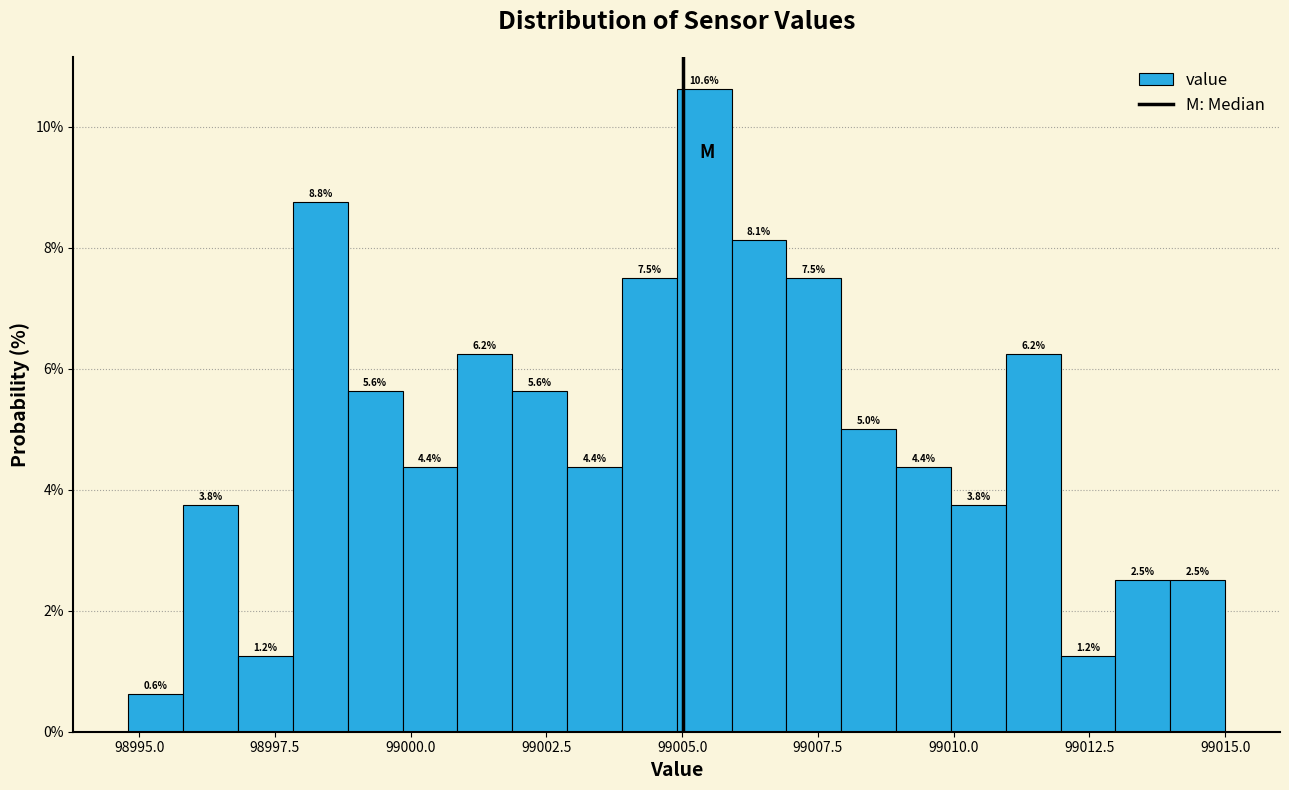

Read against the x-axis, roughly where is the centre of the tallest bar?

99005.5